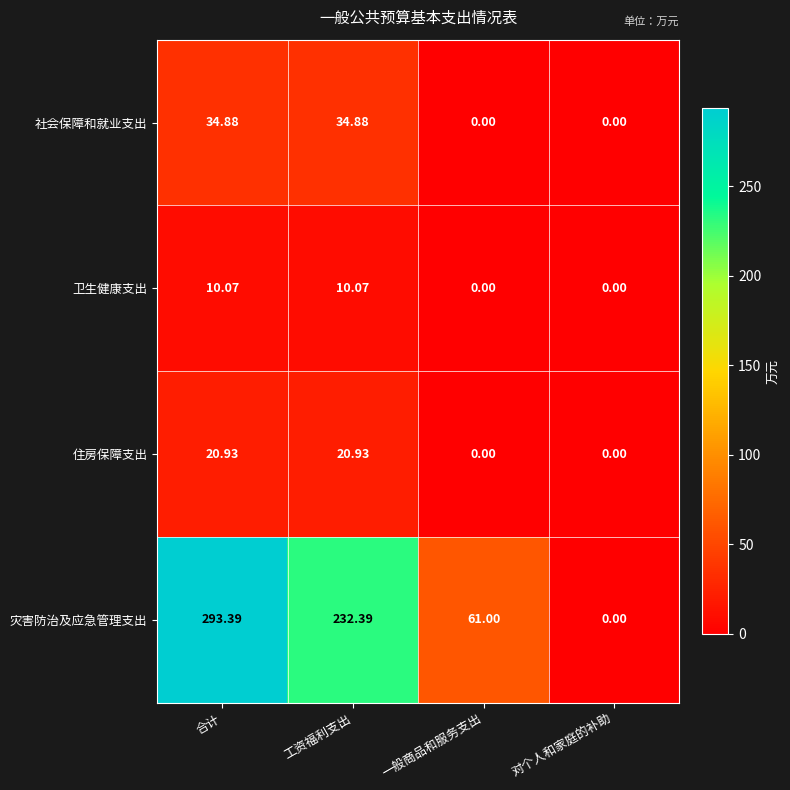

List the series in order of their peak value, highest first.

灾害防治及应急管理支出, 社会保障和就业支出, 住房保障支出, 卫生健康支出